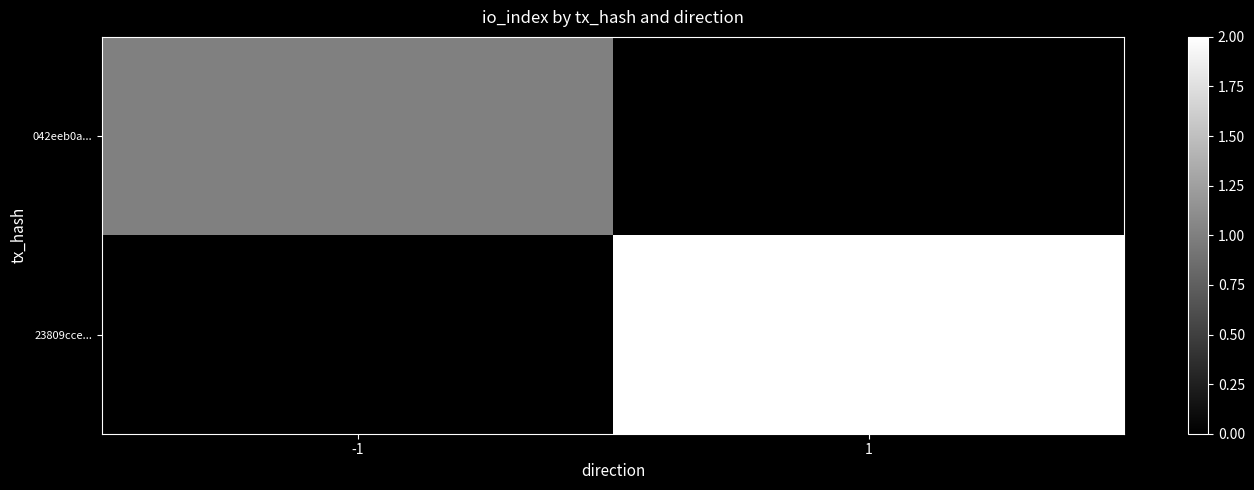

Reading left to right, what are all the values shown in this chart?

042eeb0a...: -1=1	1=0
23809cce...: -1=0	1=2